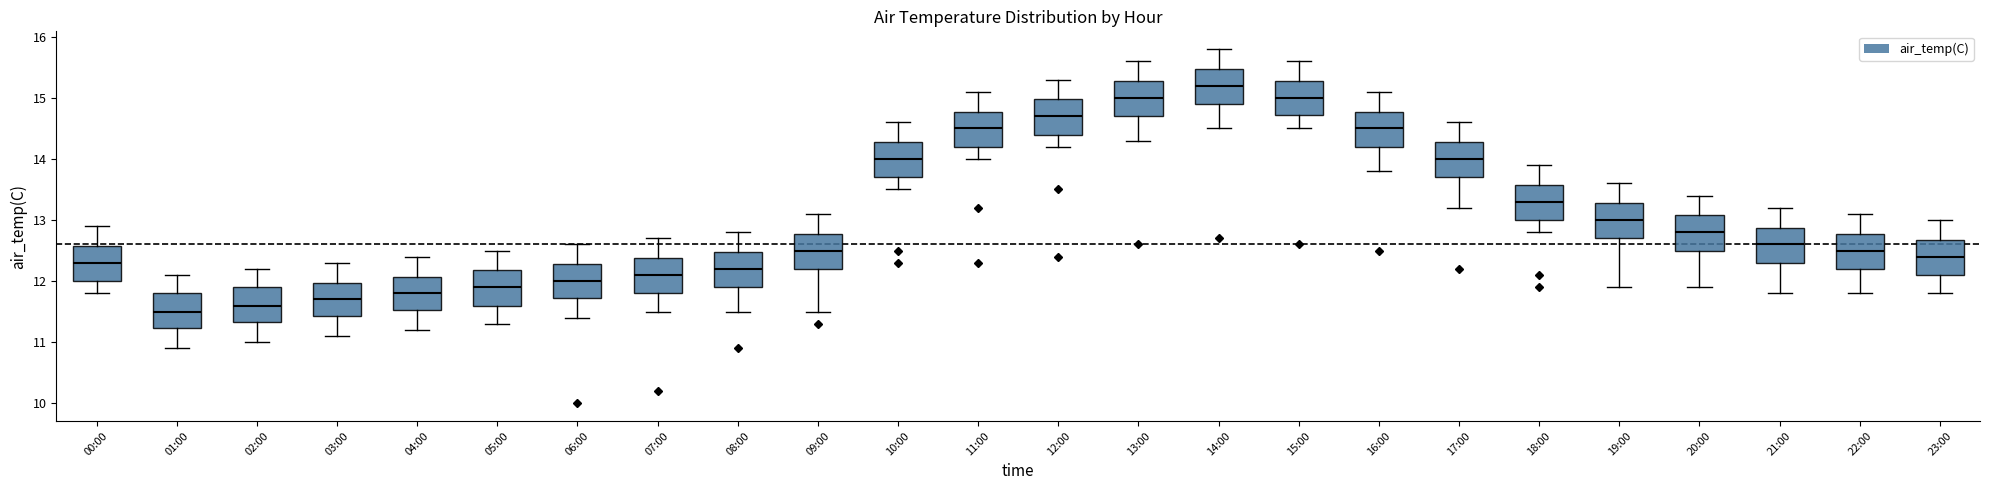

Where does the upper whisker of the box for 18:00 end on the y-axis? The values are not printed on the chart, so give them approximately, as read against the axis.

13.9